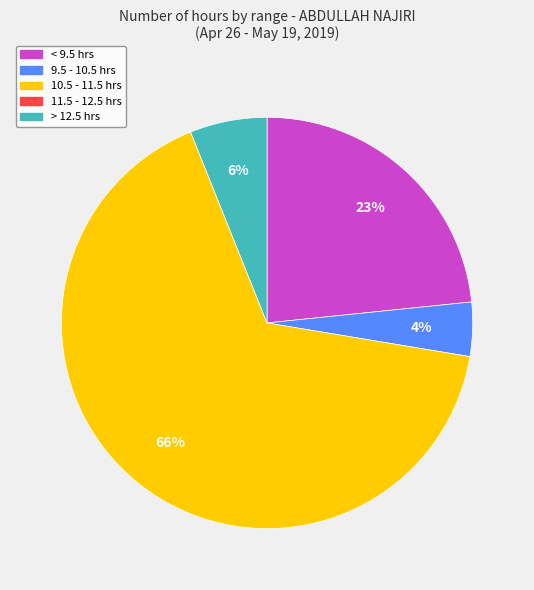

To the nearest percent, what is the average slice percentage?

20%